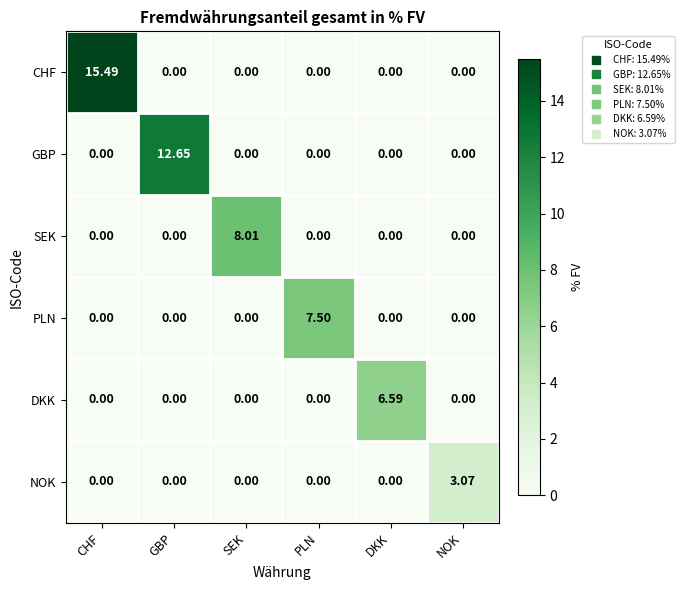

What is the total value across all series at DKK?

6.6